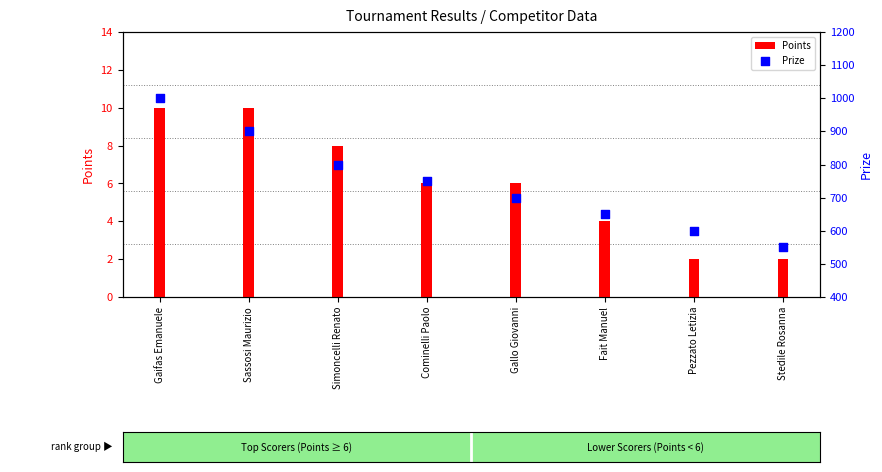

Is the value of Points at Gaifas Emanuele greater than the value of Prize at Fait Manuel?

No